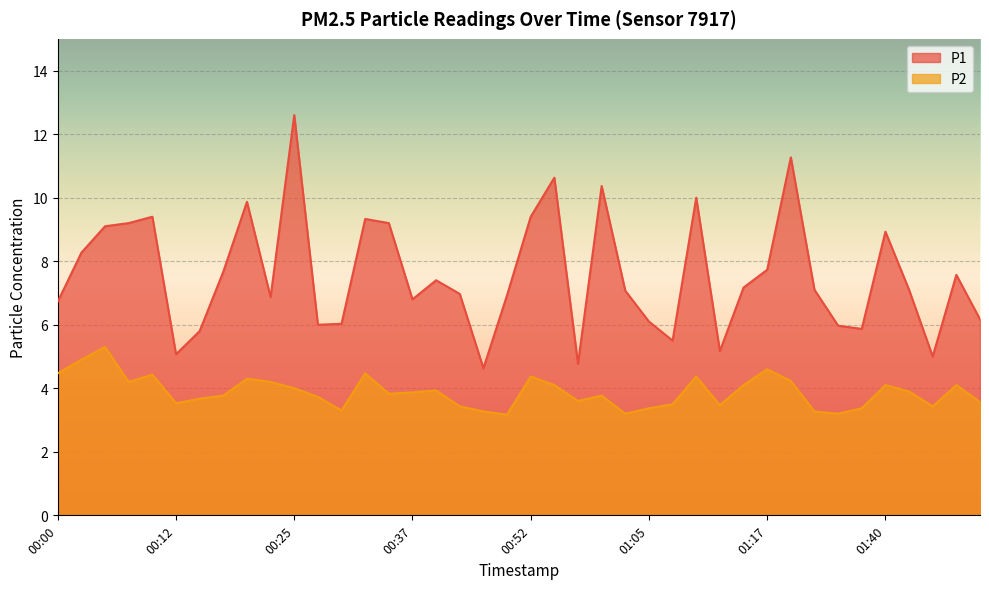

The P1 series shows 2.8 at 01:26. True or false?

False